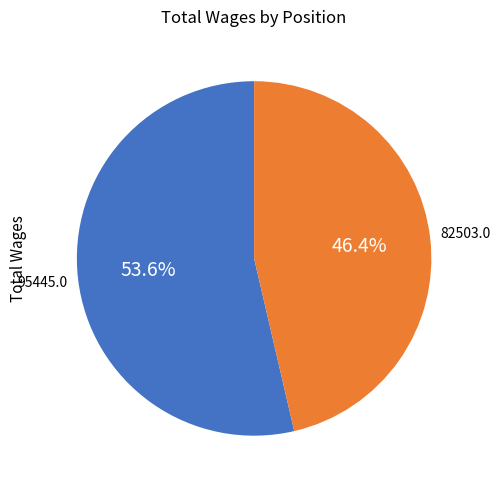

Is there any slice that represents more than half of the pie?

Yes